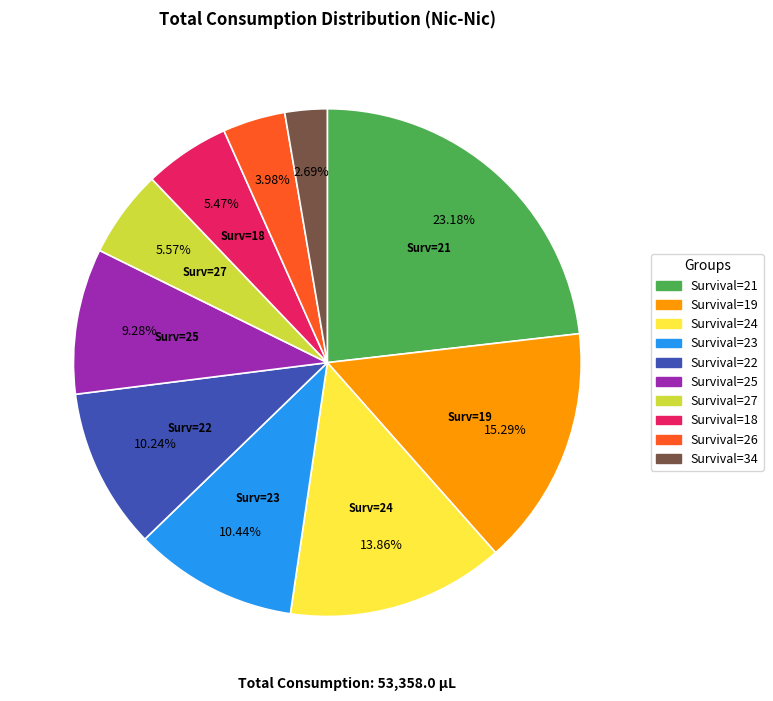

Is there a majority slice in this chart?

No